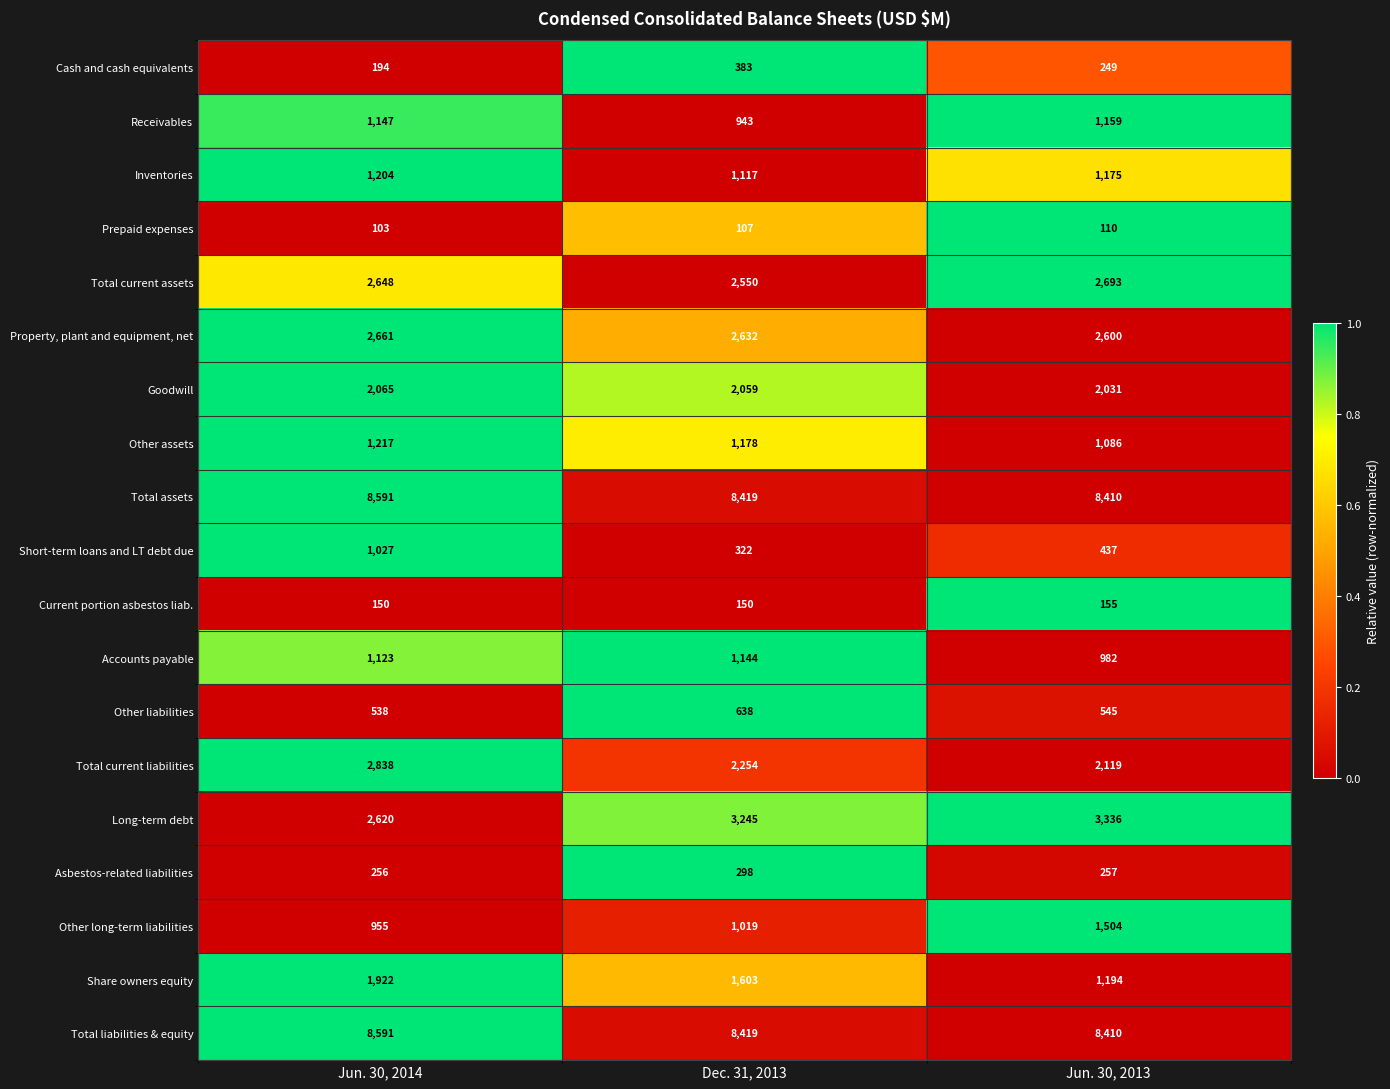

What is the total value across all series at Jun. 30, 2013?

38452